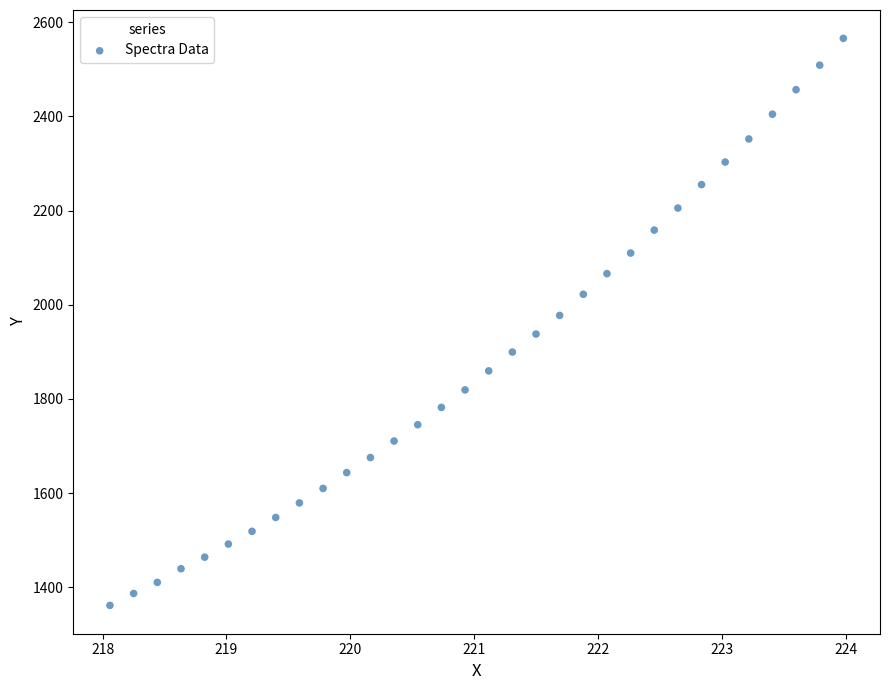

What is the range of X values (max minus min)?

5.9